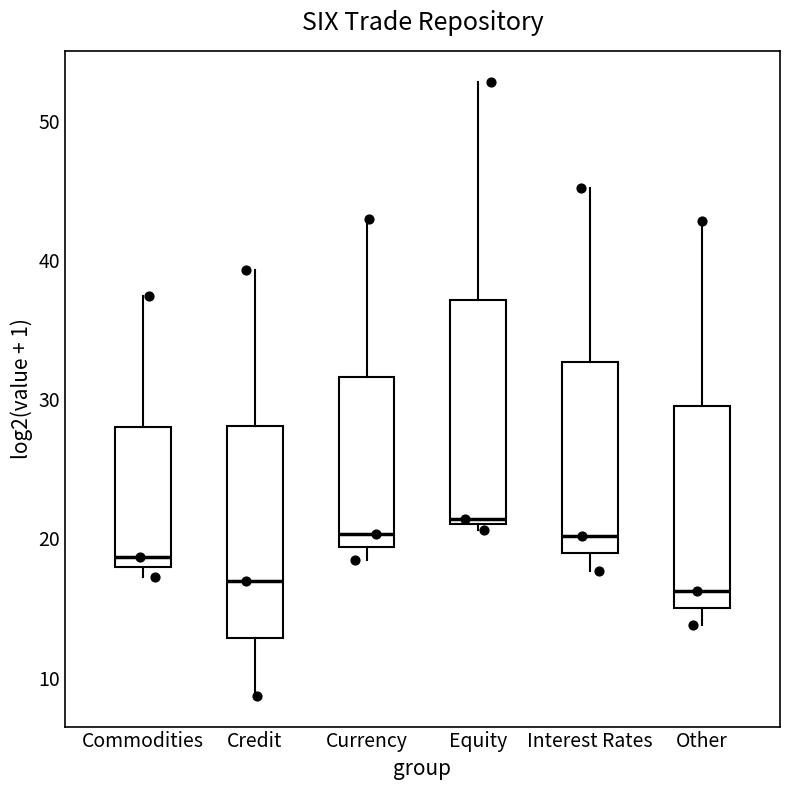

Reading left to right, read every box against the y-axis: the position of its median line, the range the box covers, and the ends of its whiskers. The values are not printed on the chart, so give them approximately, as read against the axis.

Commodities: median 19, box 18 to 28, whiskers 17 to 37
Credit: median 17, box 13 to 28, whiskers 9 to 39
Currency: median 20, box 19 to 32, whiskers 18 to 43
Equity: median 21 (just above the box's lower edge), box 21 to 37, whiskers 21 (just below the box's lower edge) to 53
Interest Rates: median 20, box 19 to 33, whiskers 18 to 45
Other: median 16, box 15 to 29, whiskers 14 to 43